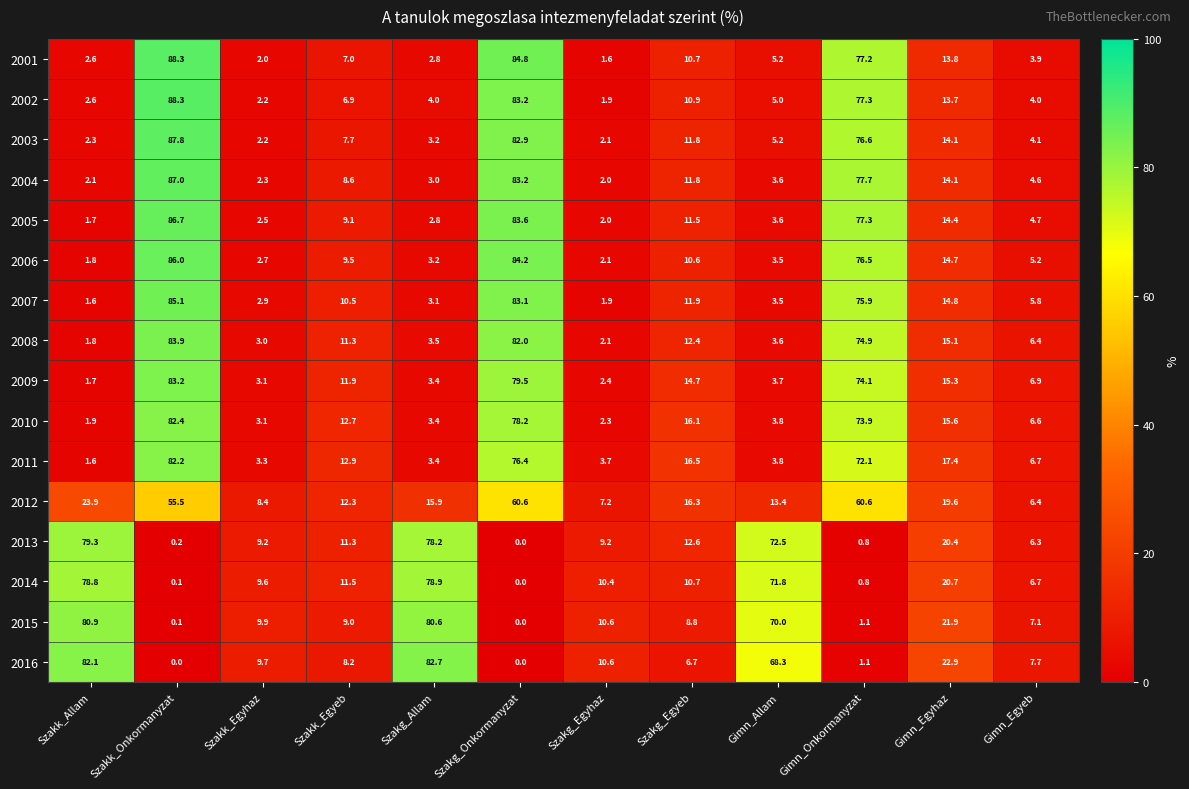

Read the 2009 value at Szakk_Egyhaz.

3.1